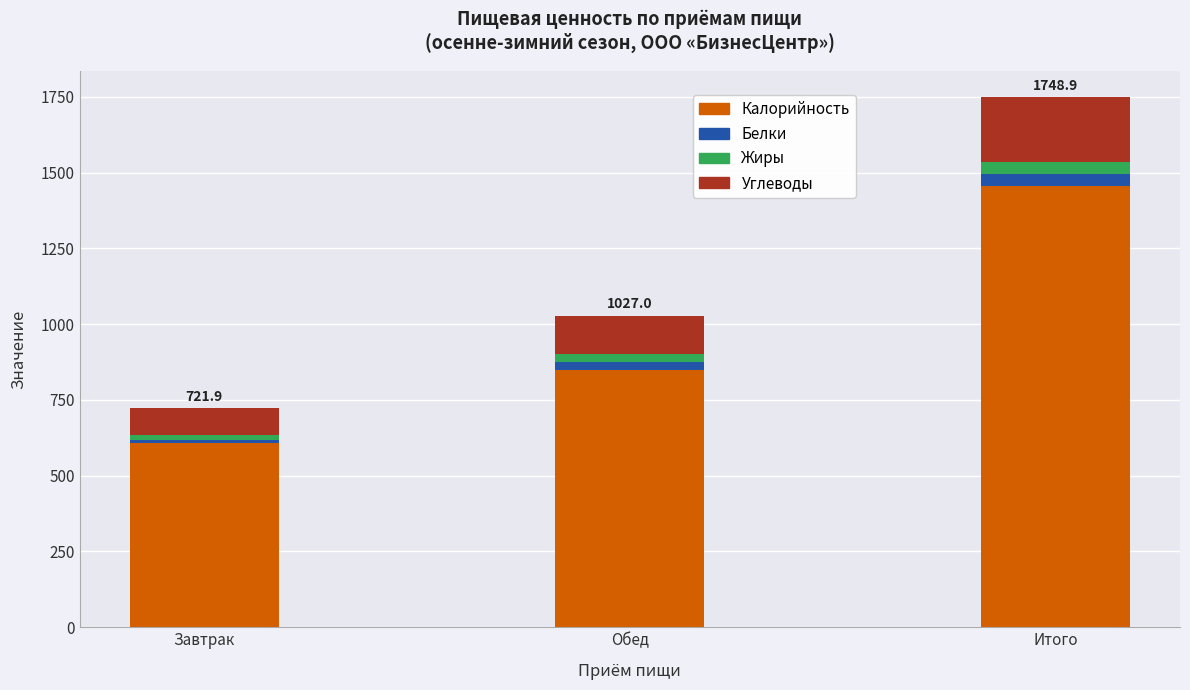

At which category is the sum across all series the highest?

Итого